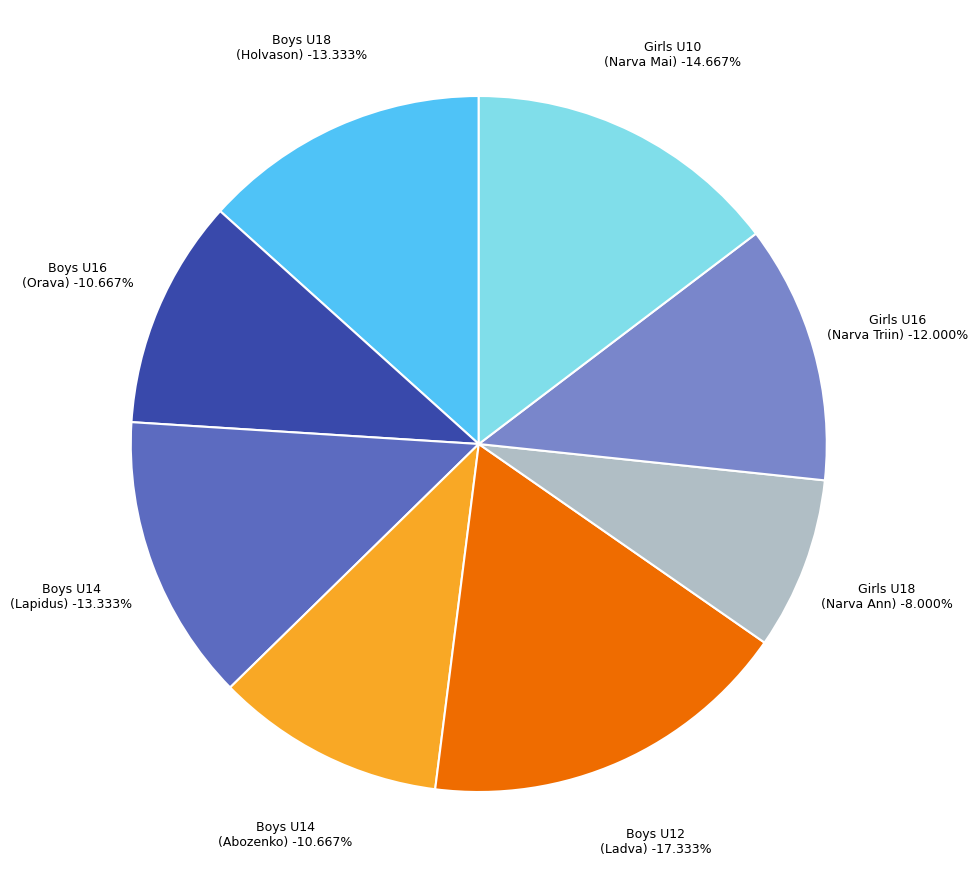

Combined, do Boys U18 and Girls U18 account for over 50%?

No